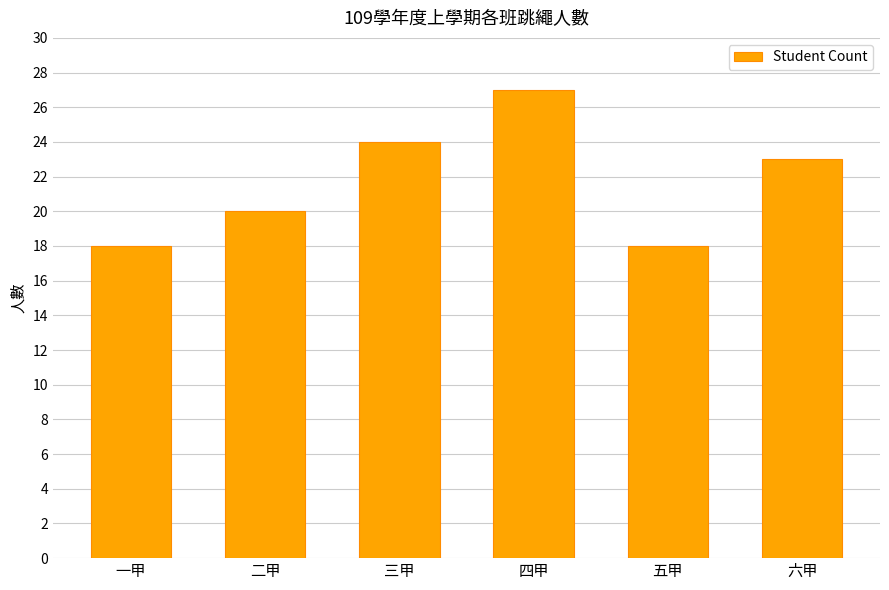

Reading right to left, list all the values displayed in this chart.

23	18	27	24	20	18